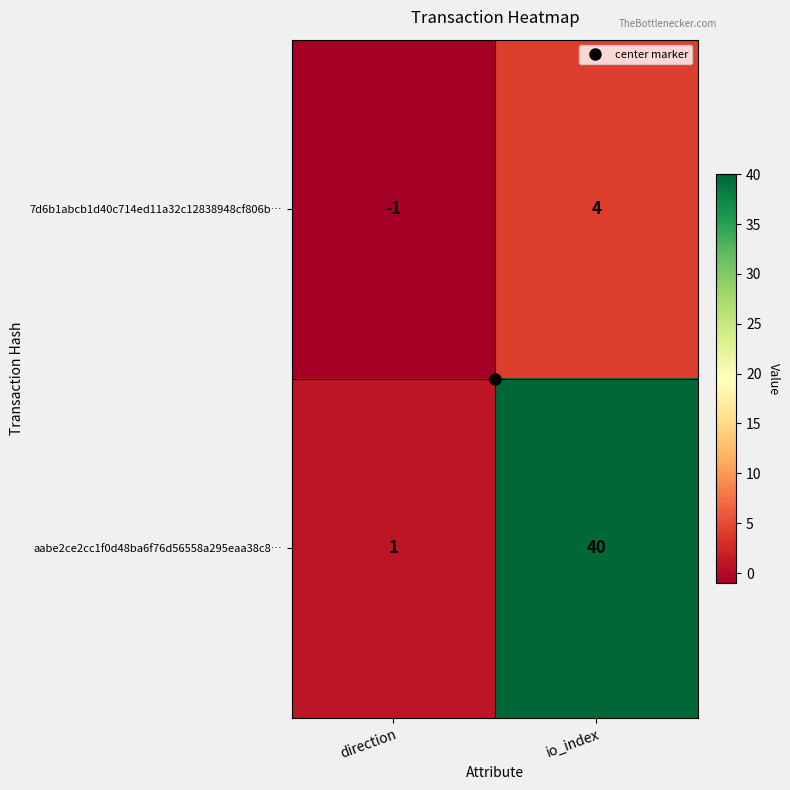

What is the sum of all 7d6b1abcb1d40c714ed11a32c12838948cf806b… values?

3